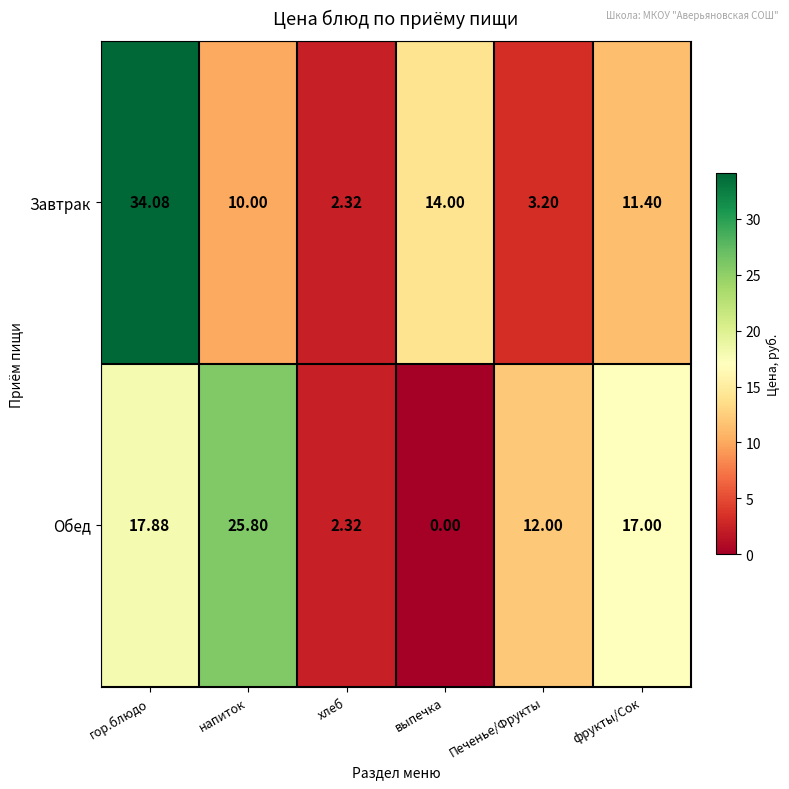

Which series has the widest spread of values?

Завтрак